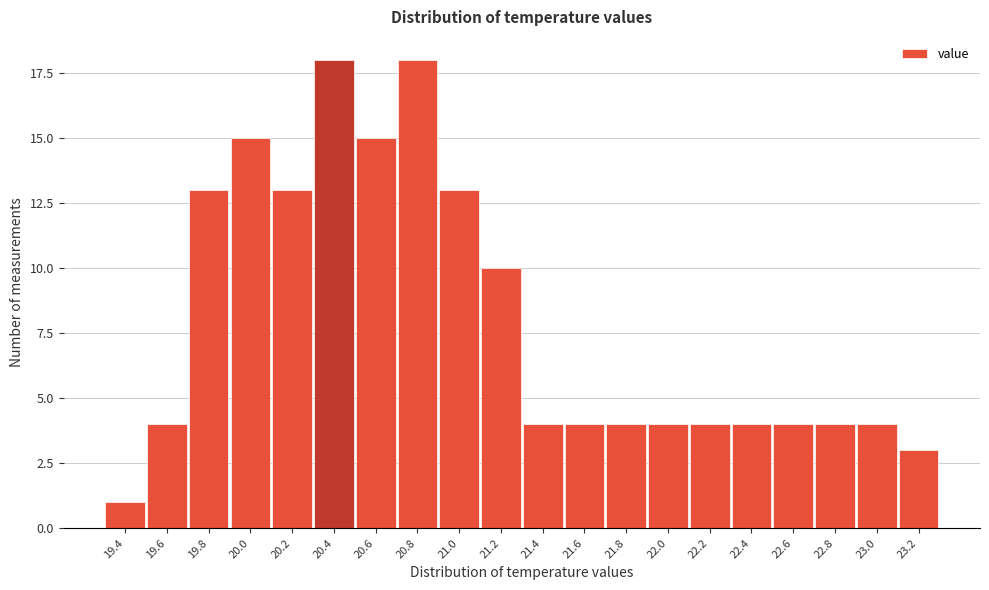

Reading left to right, what are all the values shown in this chart?

19.4=1	19.6=4	19.8=13	20.0=15	20.2=13	20.4=18	20.6=15	20.8=18	21.0=13	21.2=10	21.4=4	21.6=4	21.8=4	22.0=4	22.2=4	22.4=4	22.6=4	22.8=4	23.0=4	23.2=3